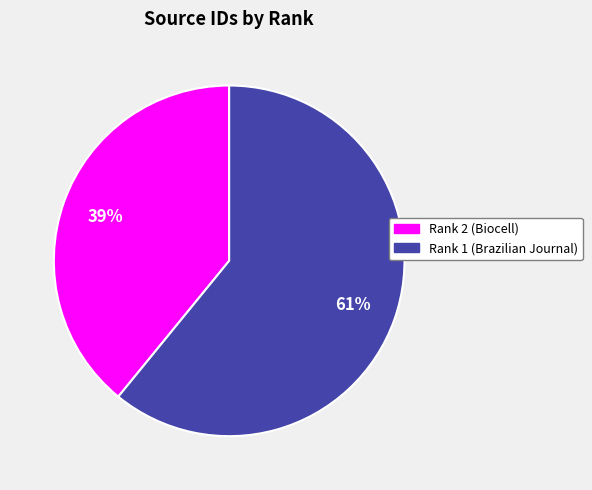

To the nearest percent, what is the average slice percentage?

50%